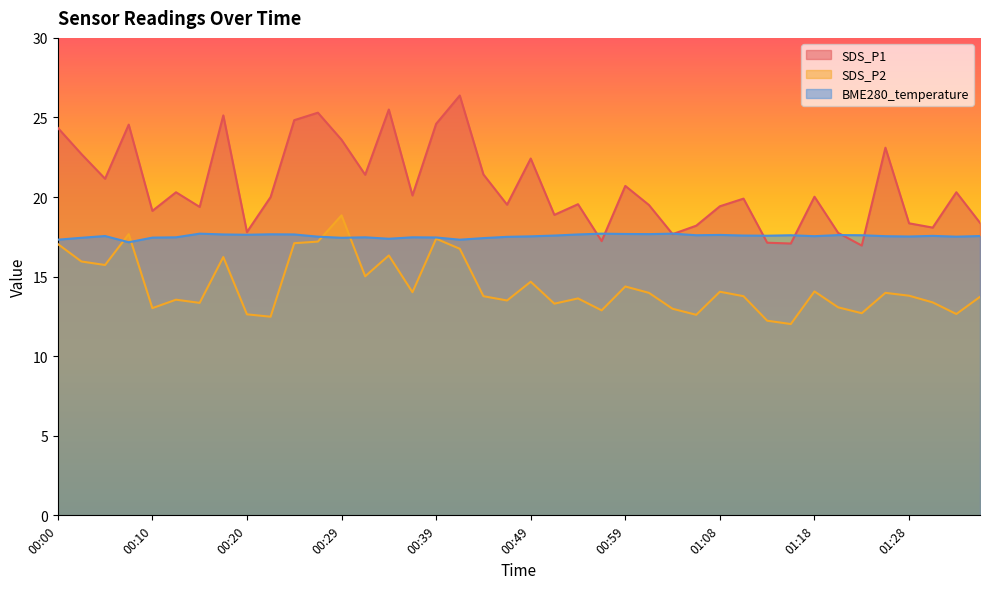

Which has a higher value, 00:03 or 00:59?

00:03